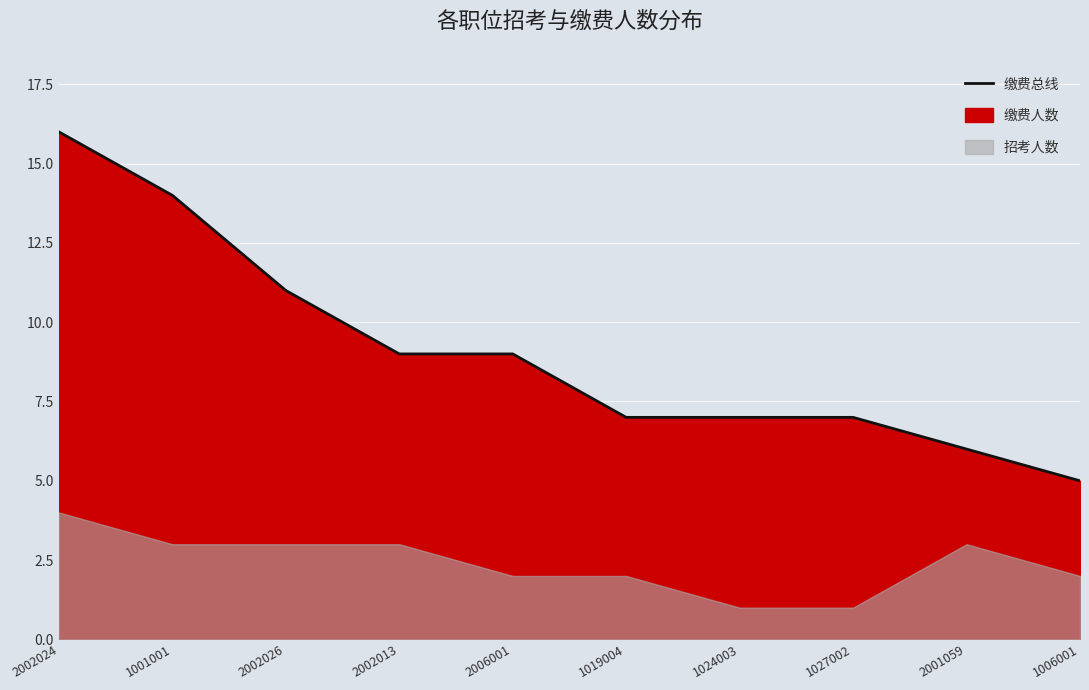

Rank the categories by value from lowest to highest.

1006001, 2001059, 1019004, 1024003, 1027002, 2002013, 2006001, 2002026, 1001001, 2002024